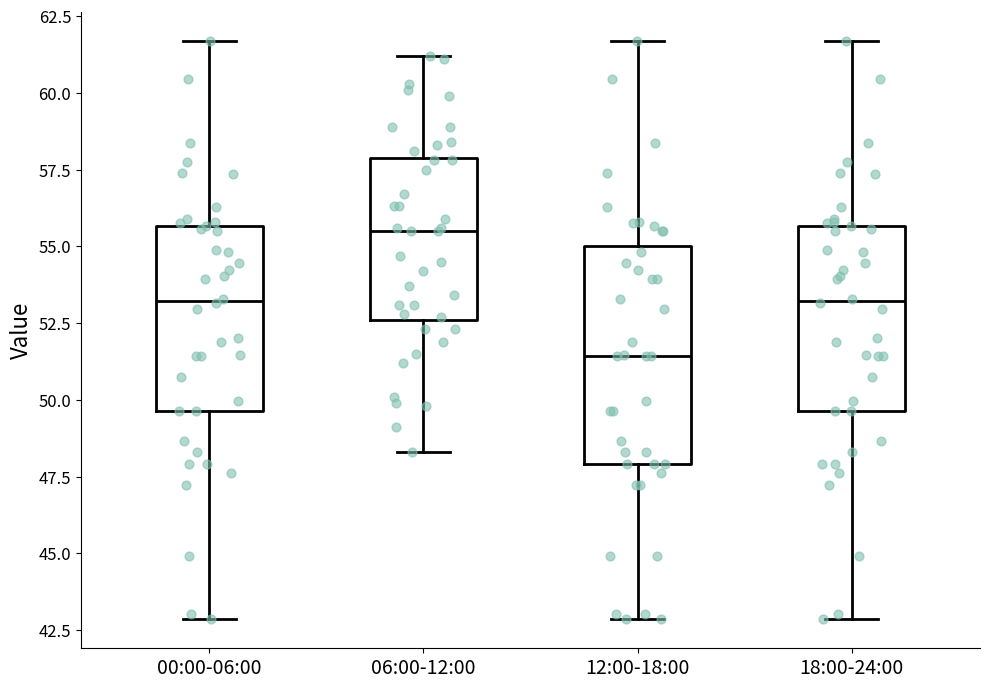

Which box's median line is the highest?

06:00-12:00